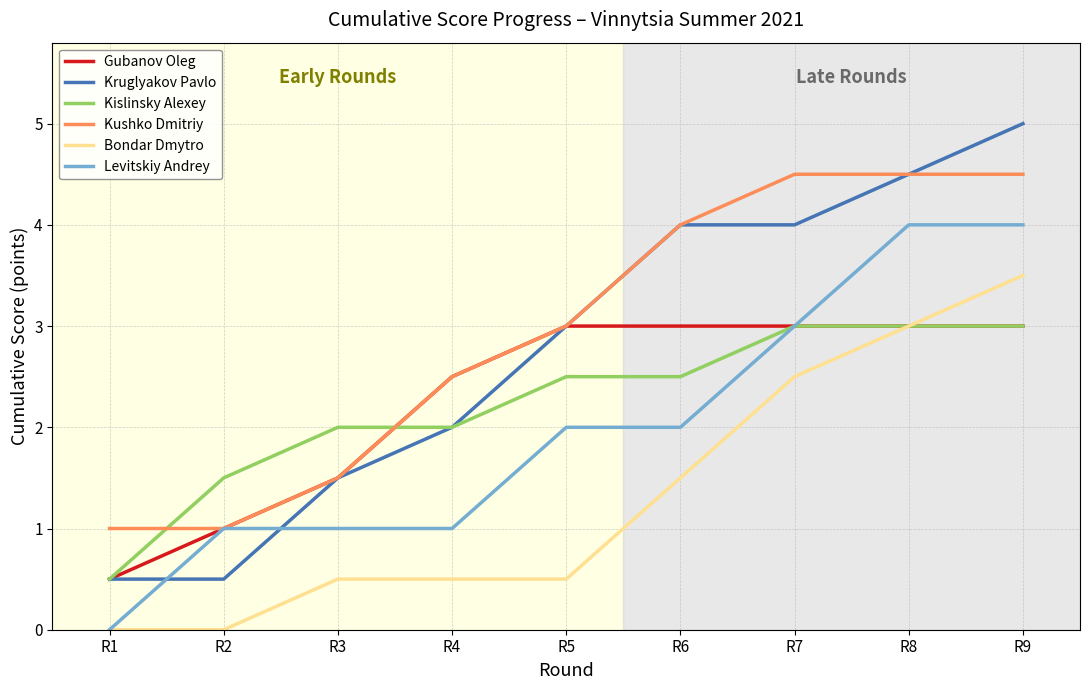

What is the difference between the maximum and minimum values in the Bondar Dmytro series?

3.5